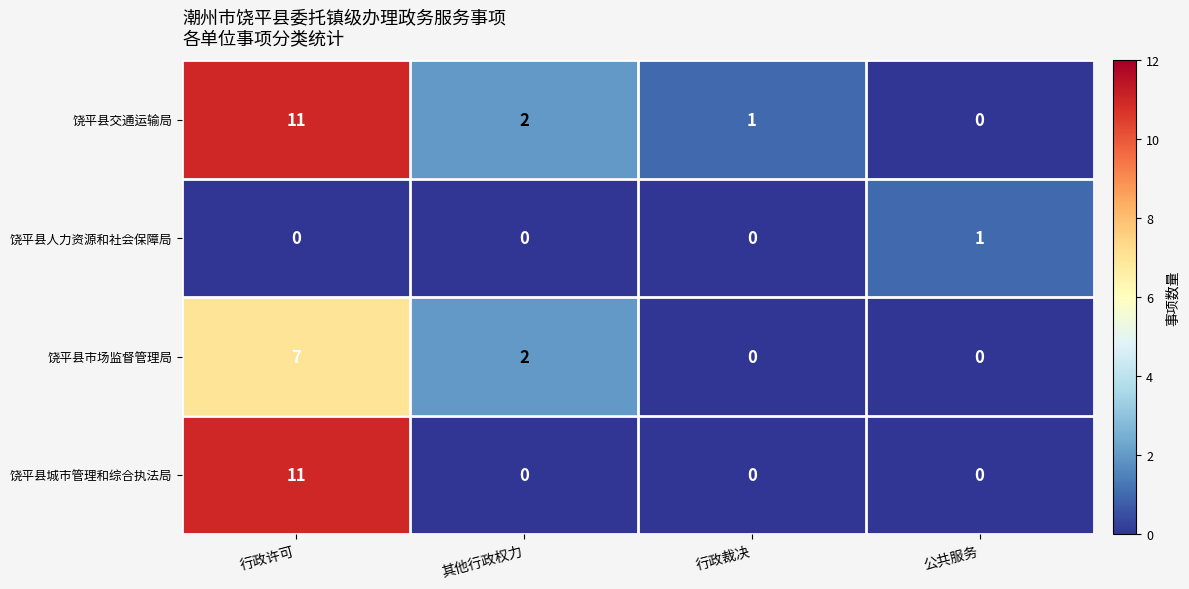

At which label does 饶平县交通运输局 first exceed 2?

行政许可